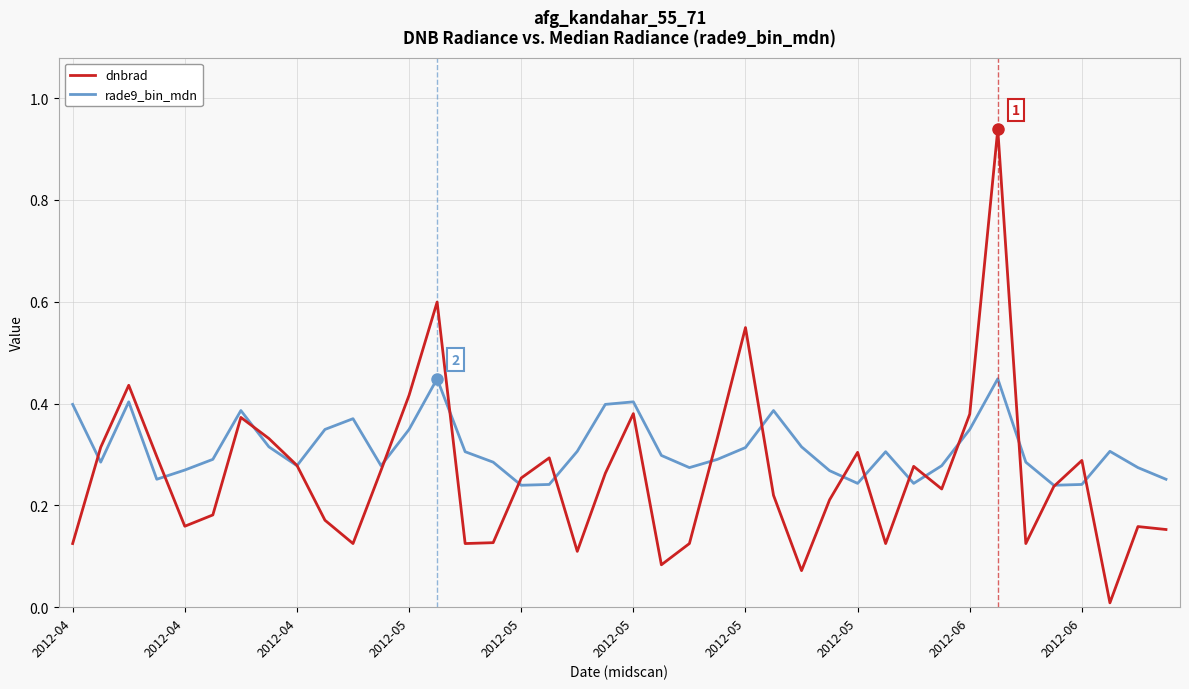

Rank the series by their average value, from highest to lowest.

rade9_bin_mdn, dnbrad